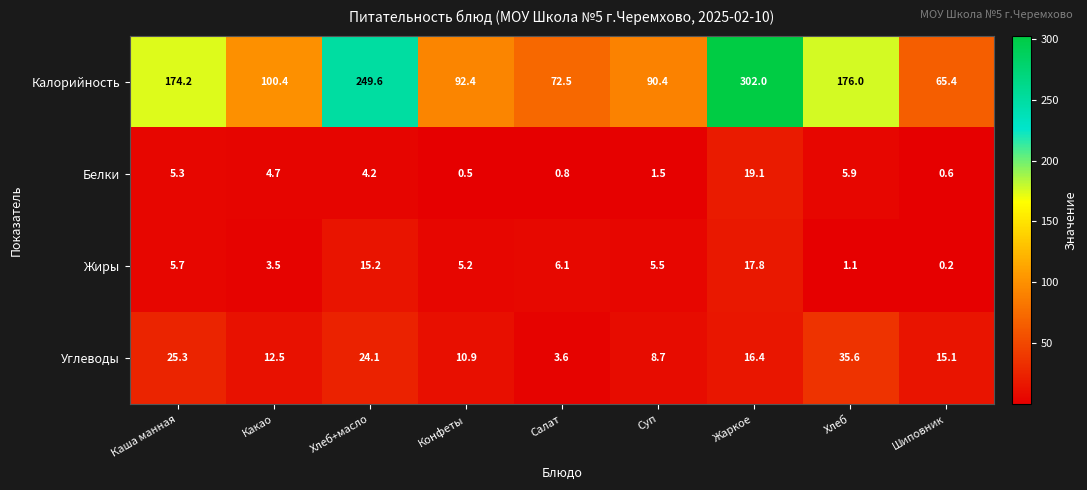

Which series has the largest total across all categories?

Калорийность